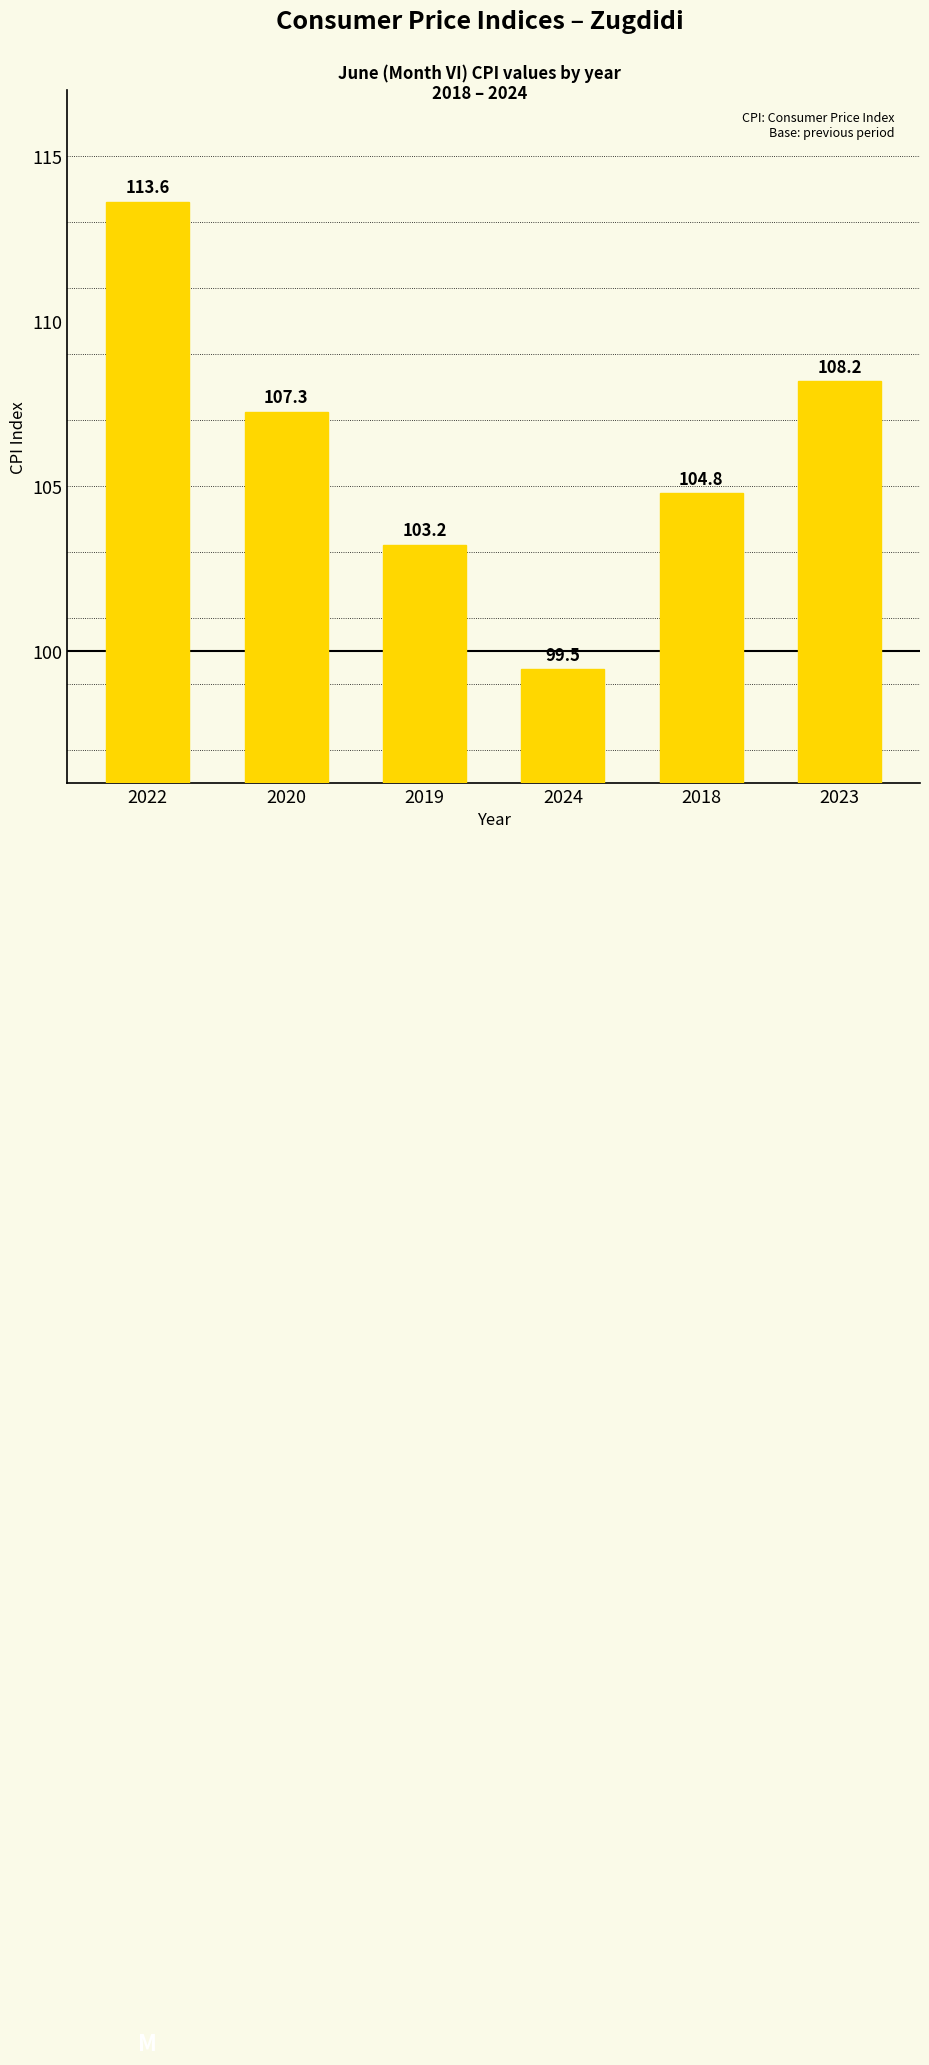

How many values exceed 107?

3